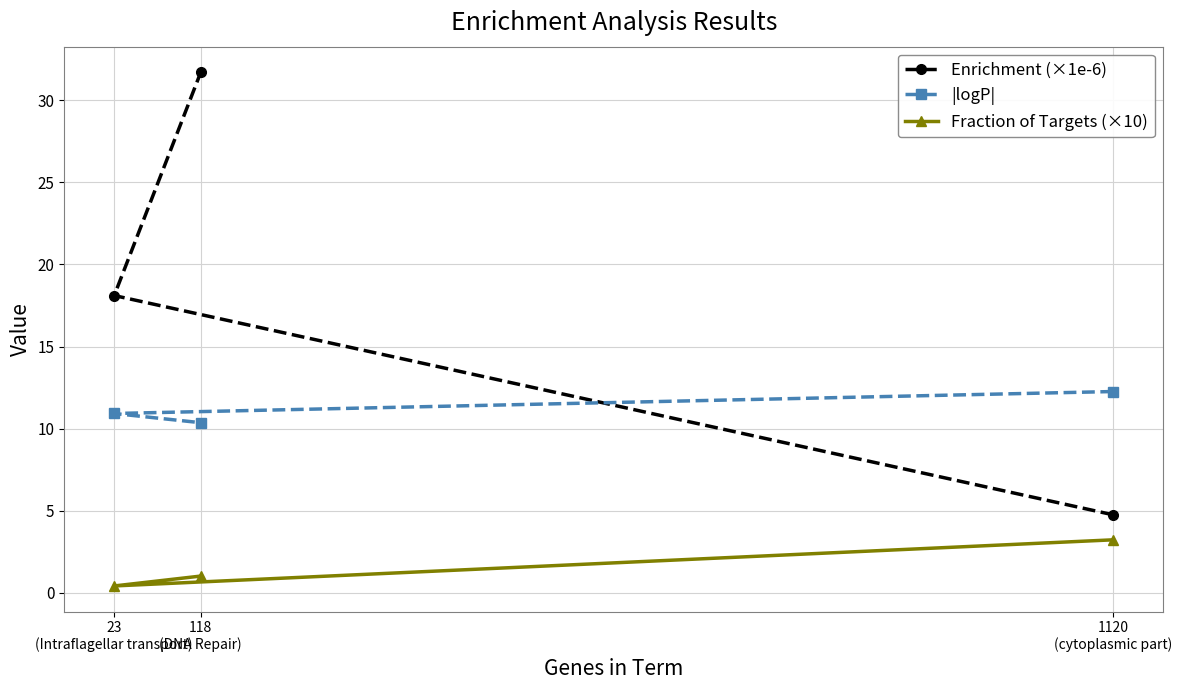

How many categories are shown in the chart?

3